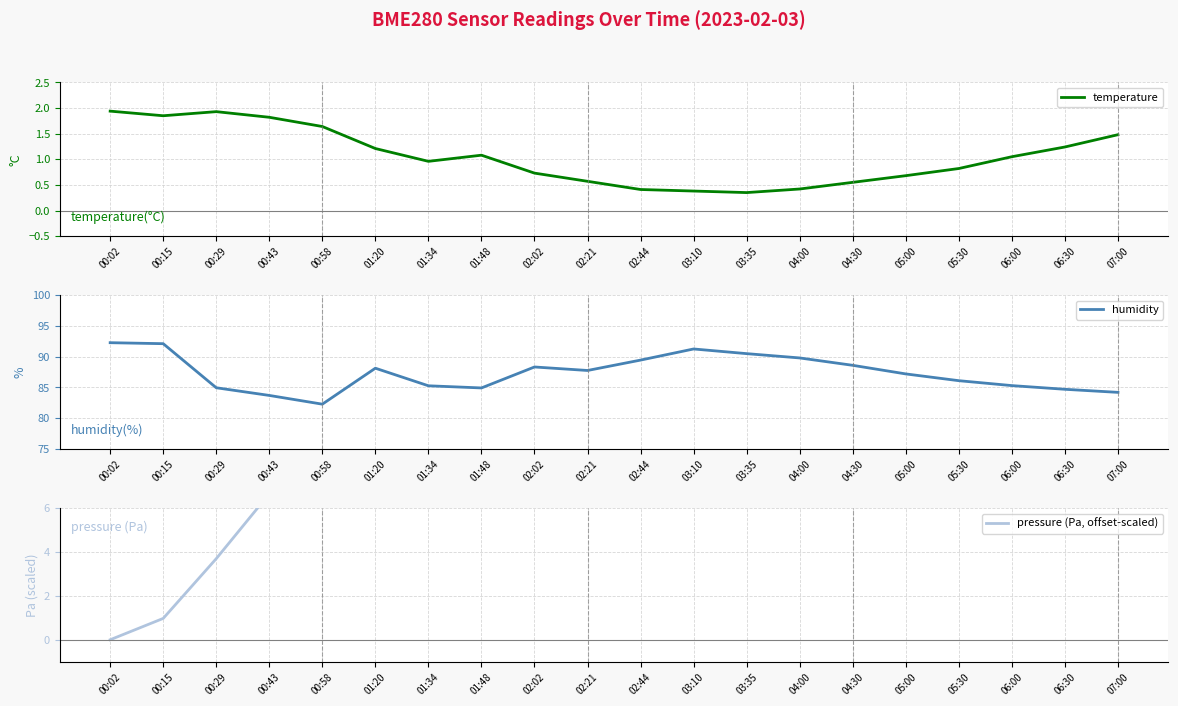

The value of temperature at 02:02 is 0.2. True or false?

False